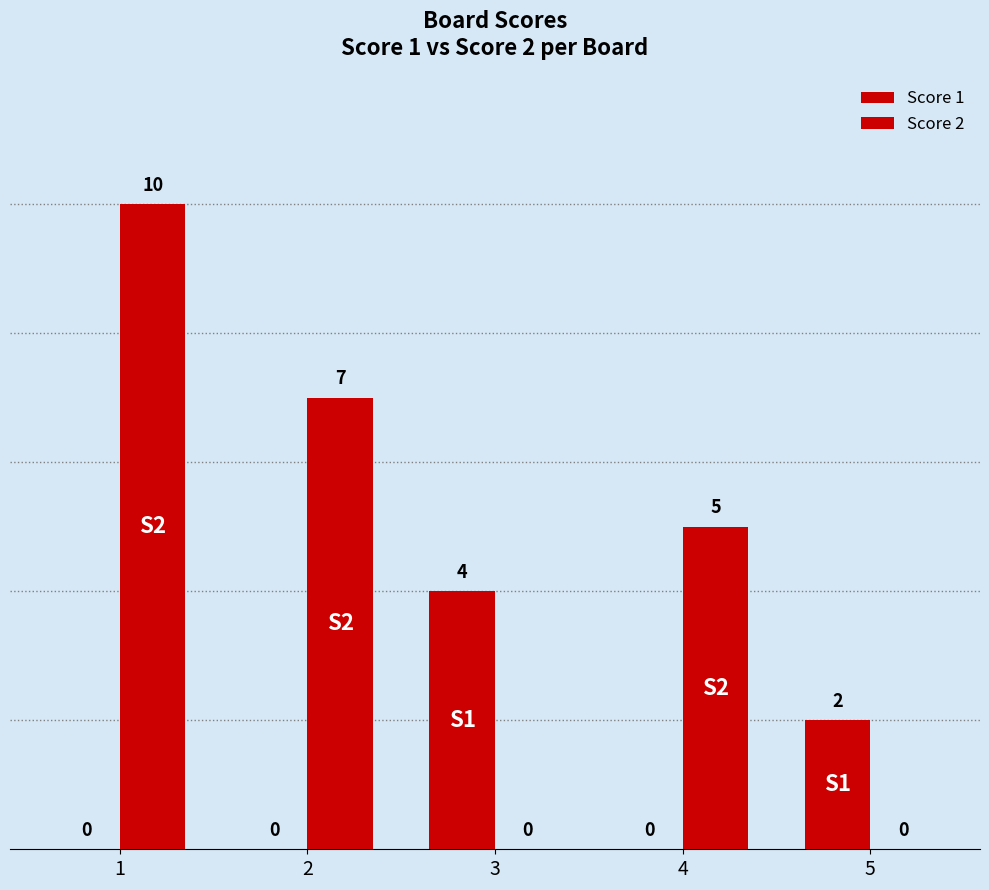

True or false: Score 2 has a value of 0 at 5.

True